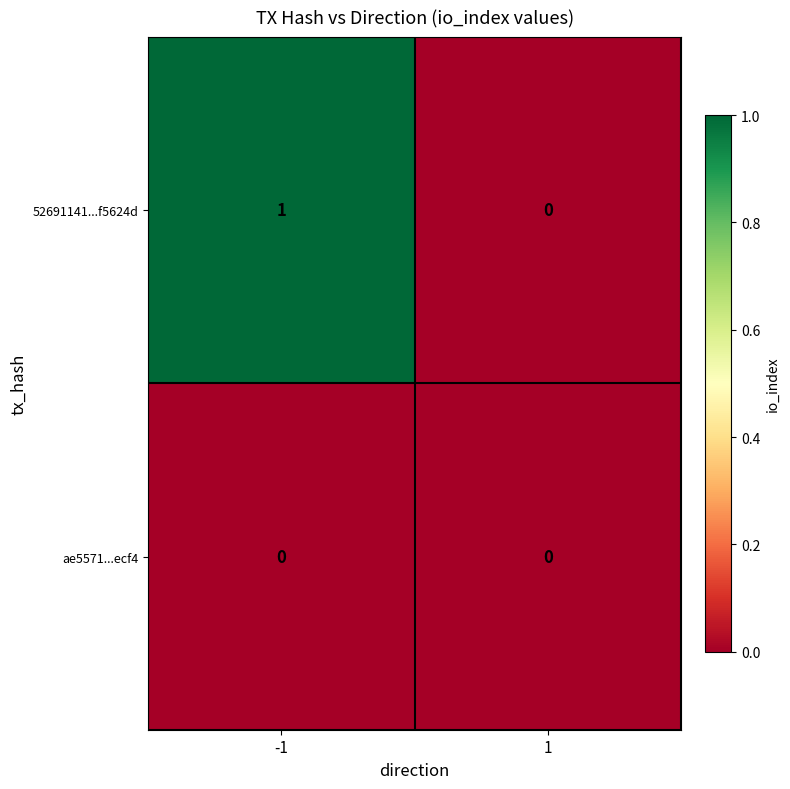

Which series has the widest spread of values?

52691141...f5624d